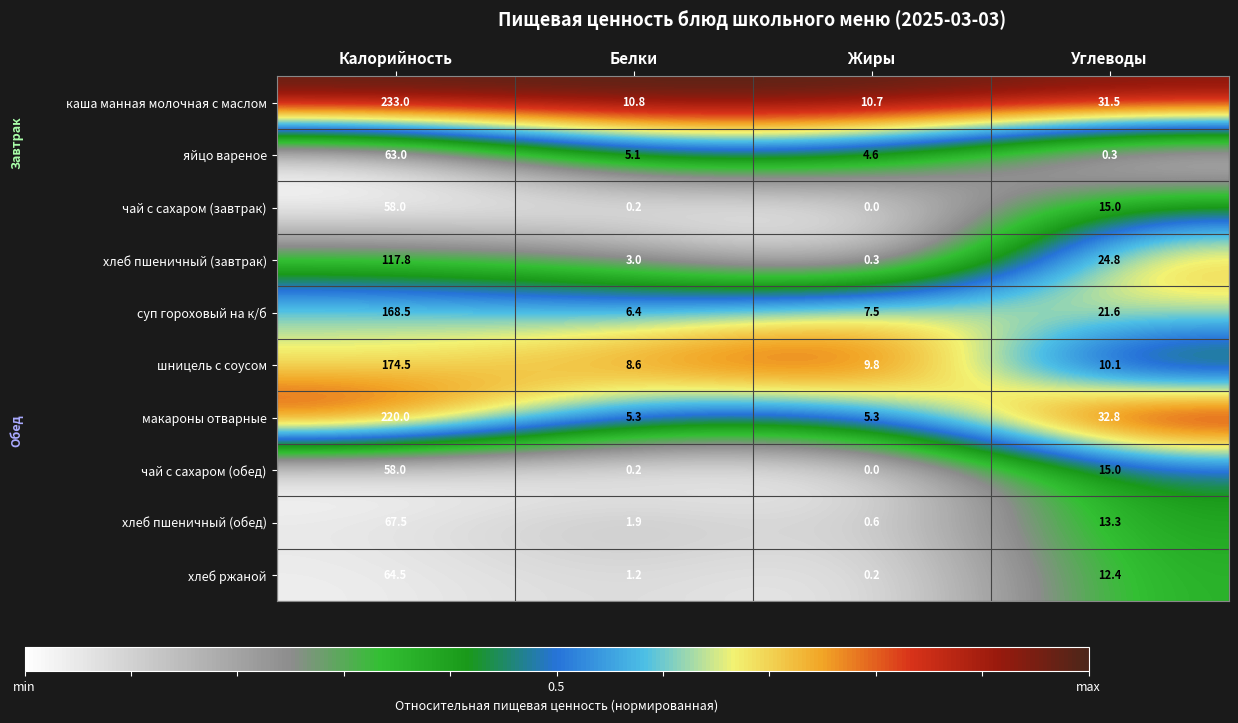

What is the sum of the макароны отварные values at Жиры and Углеводы?

38.1